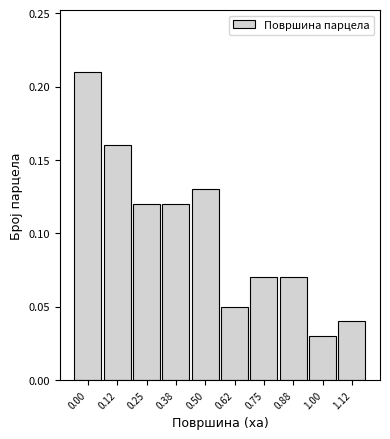

Which has a higher value, 0.12 or 0.62?

0.12